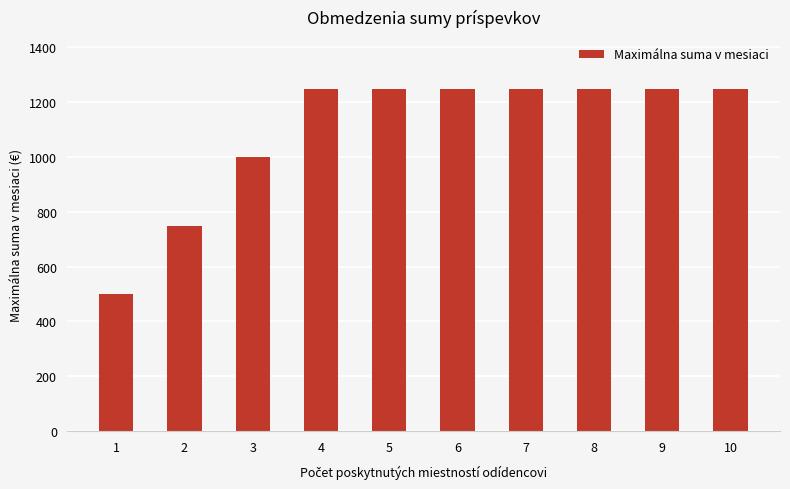

What is the change in value from 3 to 9?

+250